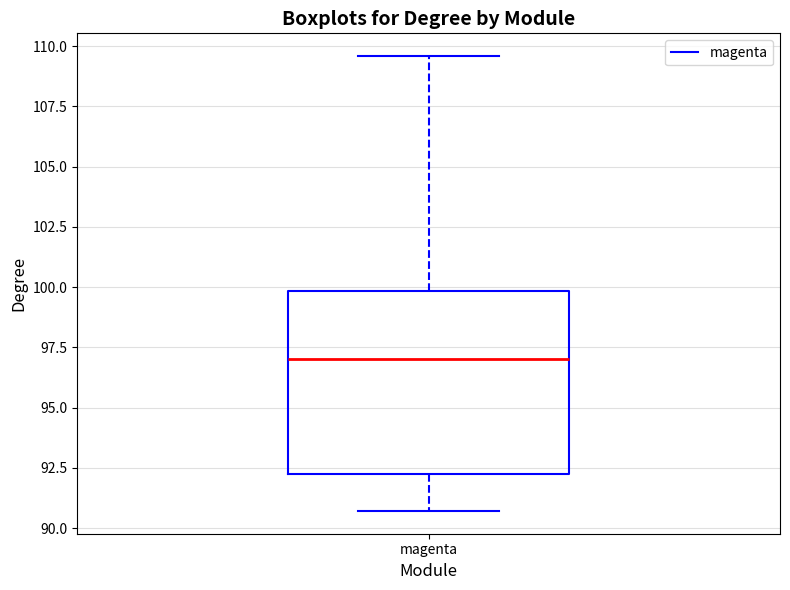

Read this box plot against the y-axis: the position of the median line, the range covered by the box, and the ends of both whiskers. The values are not printed on the chart, so give them approximately, as read against the axis.

median 97.0, box 92.0 to 100.0, whiskers 90.5 to 109.5